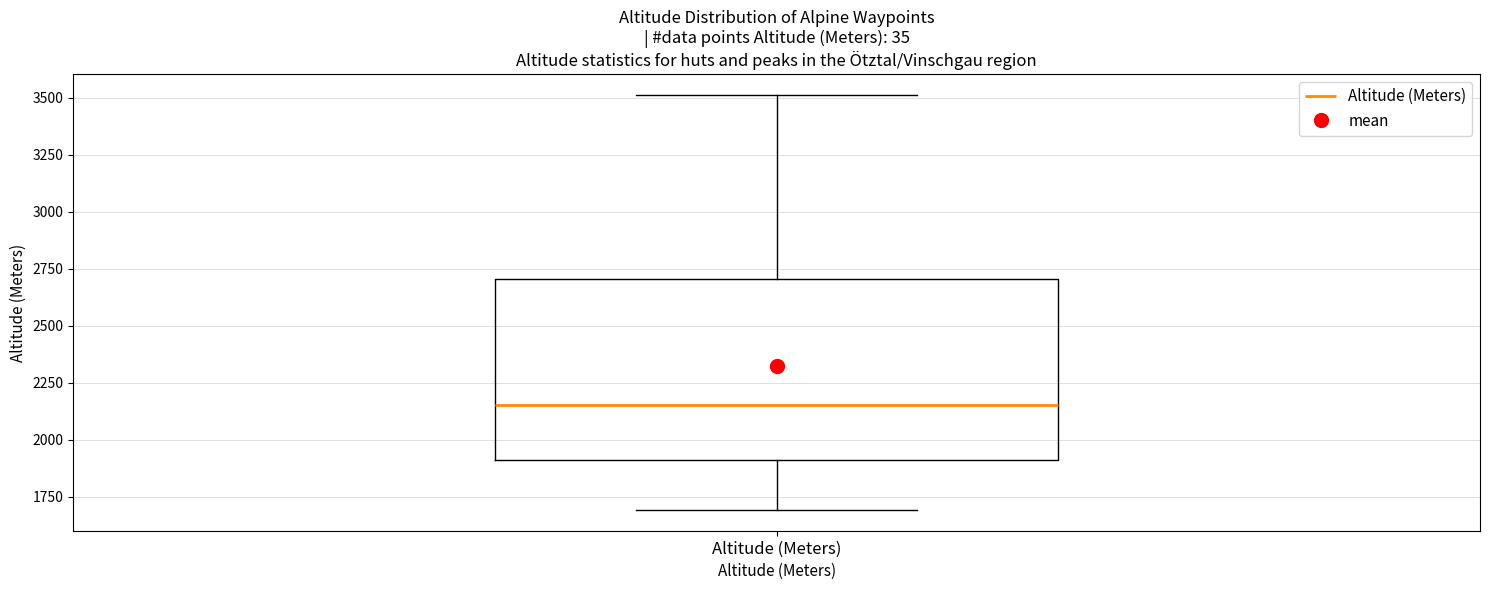

Read this box plot against the y-axis: the position of the median line, the range covered by the box, and the ends of both whiskers. The values are not printed on the chart, so give them approximately, as read against the axis.

median 2150, box 1900 to 2700, whiskers 1700 to 3500